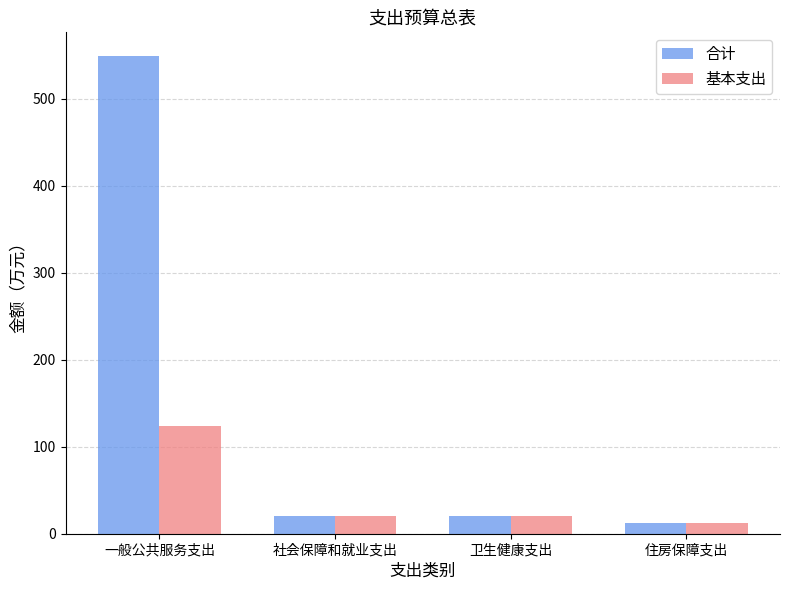

What is the sum of the 合计 values at 社会保障和就业支出 and 住房保障支出?

33.7